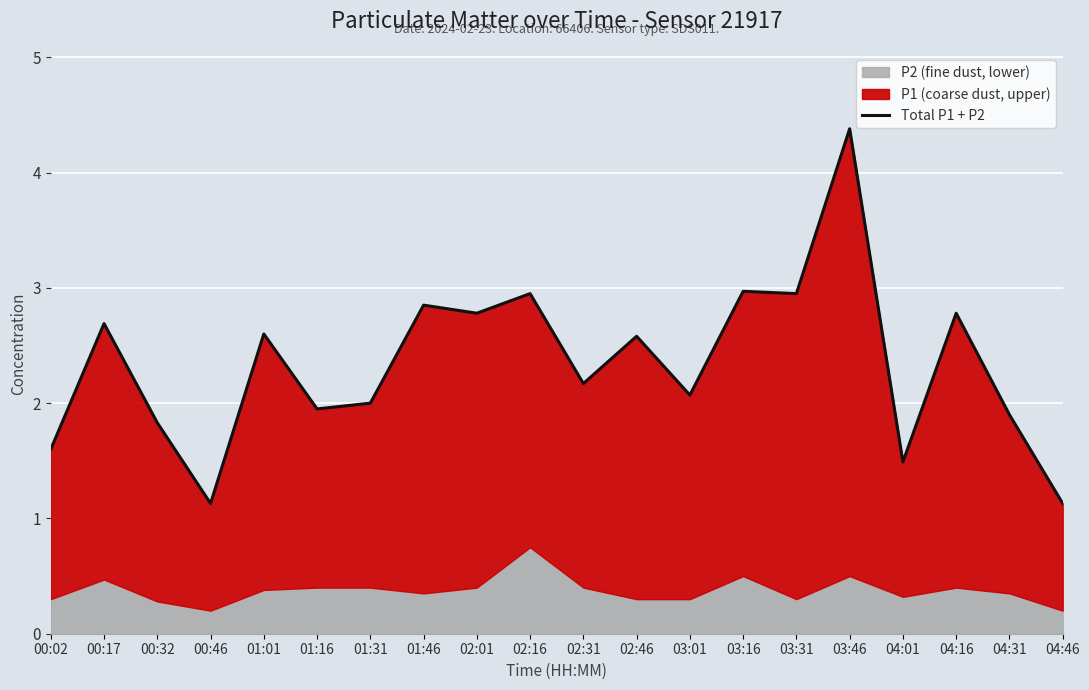

What is the greatest value displayed?

4.4